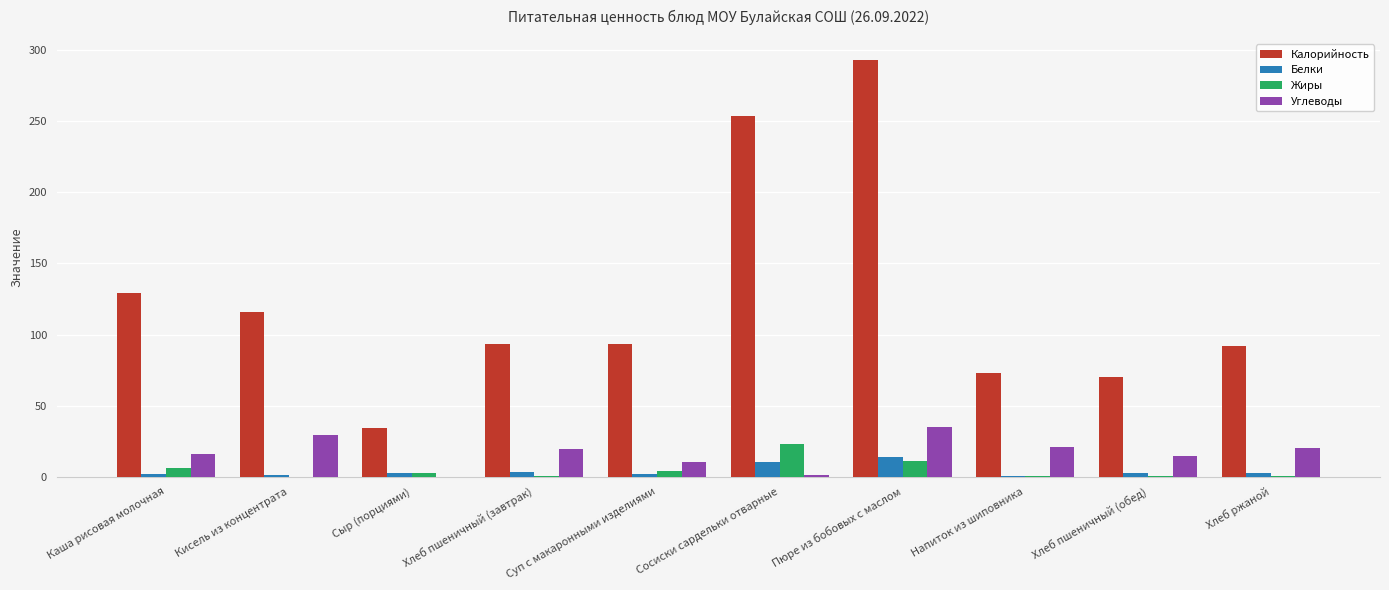

The value of Калорийность at Хлеб пшеничный (завтрак) is 18.7. True or false?

False